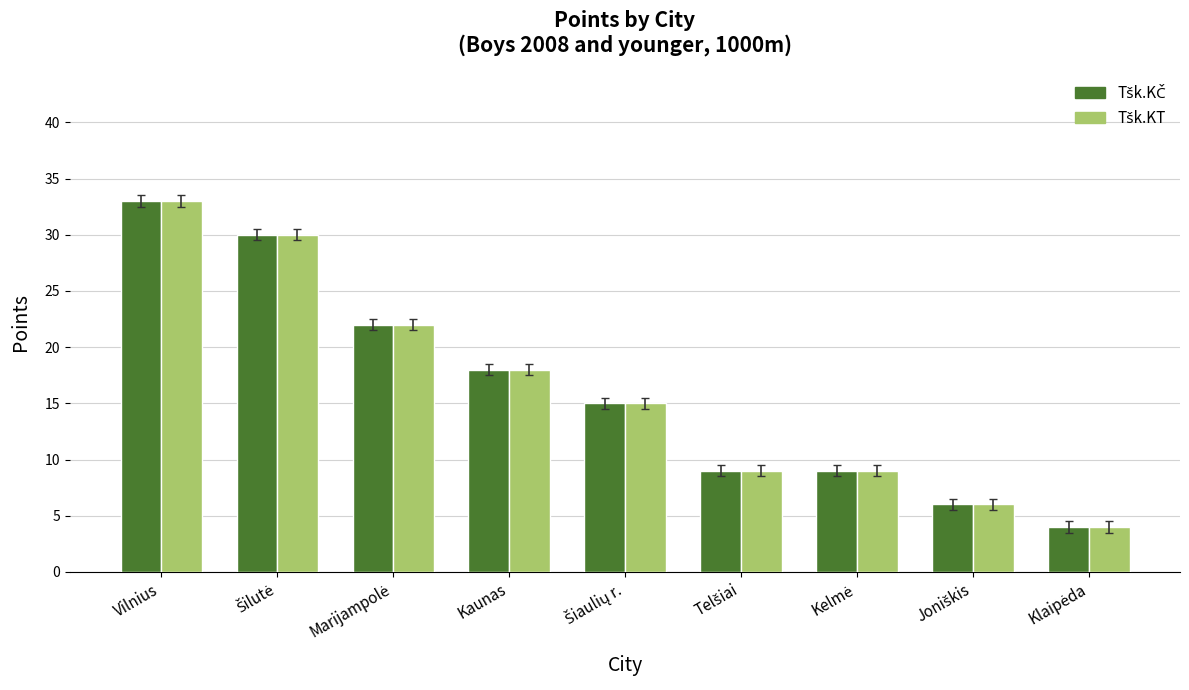

At which category is the sum across all series the highest?

Vilnius